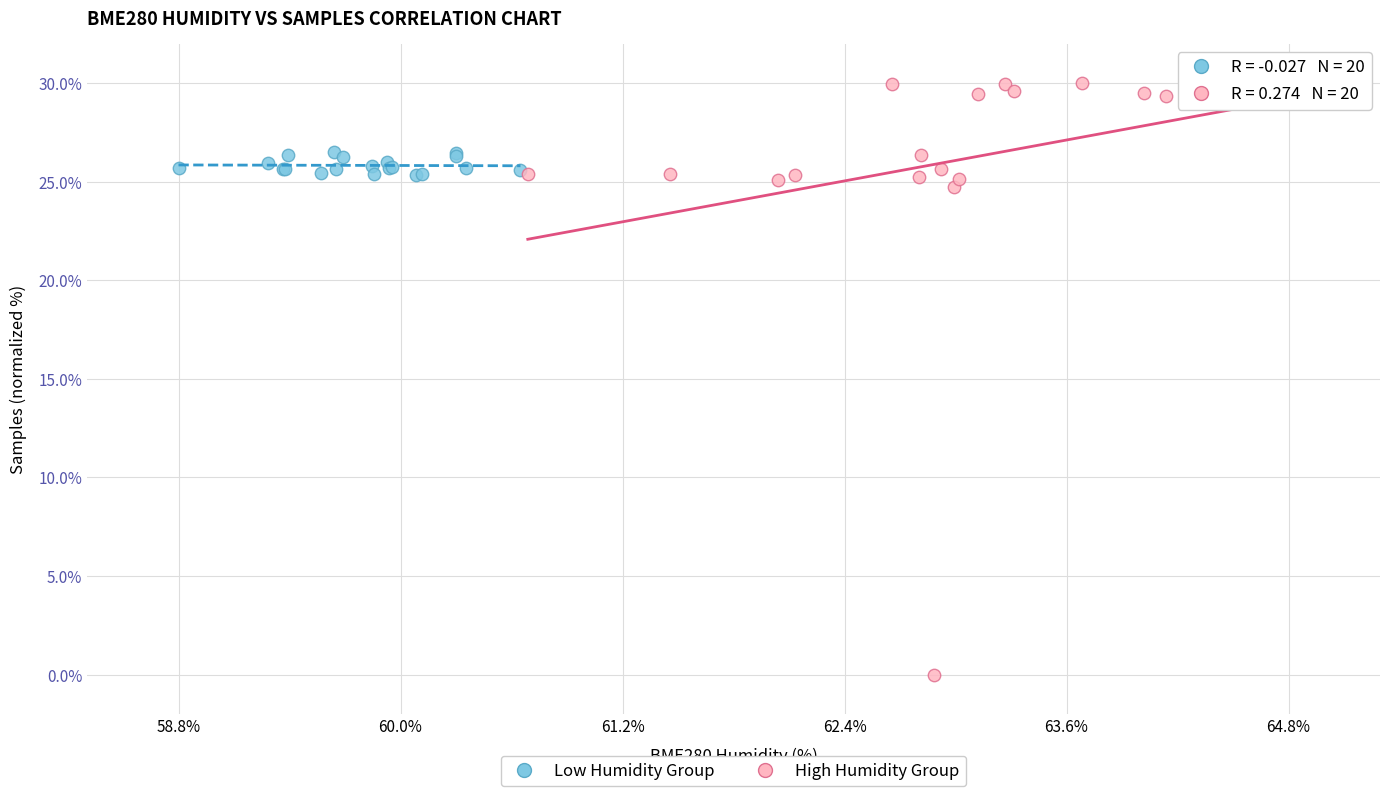

What are all the series names shown in the legend?

Low Humidity Group, High Humidity Group